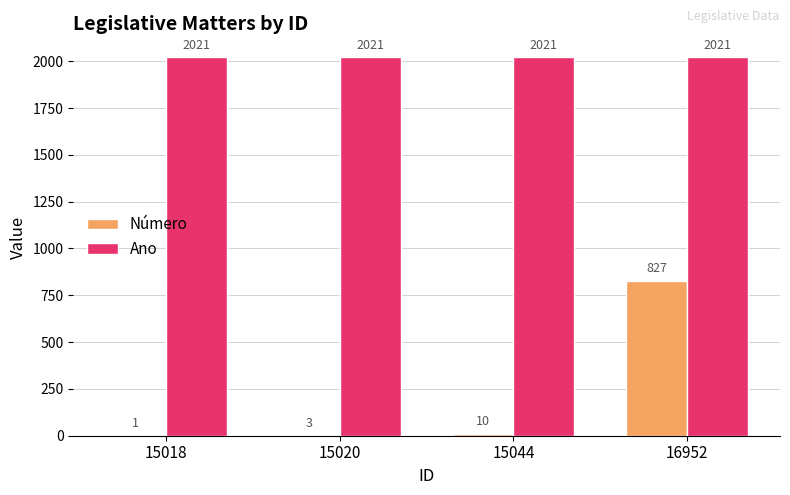

Which series changed the most between 15018 and 15020?

Número